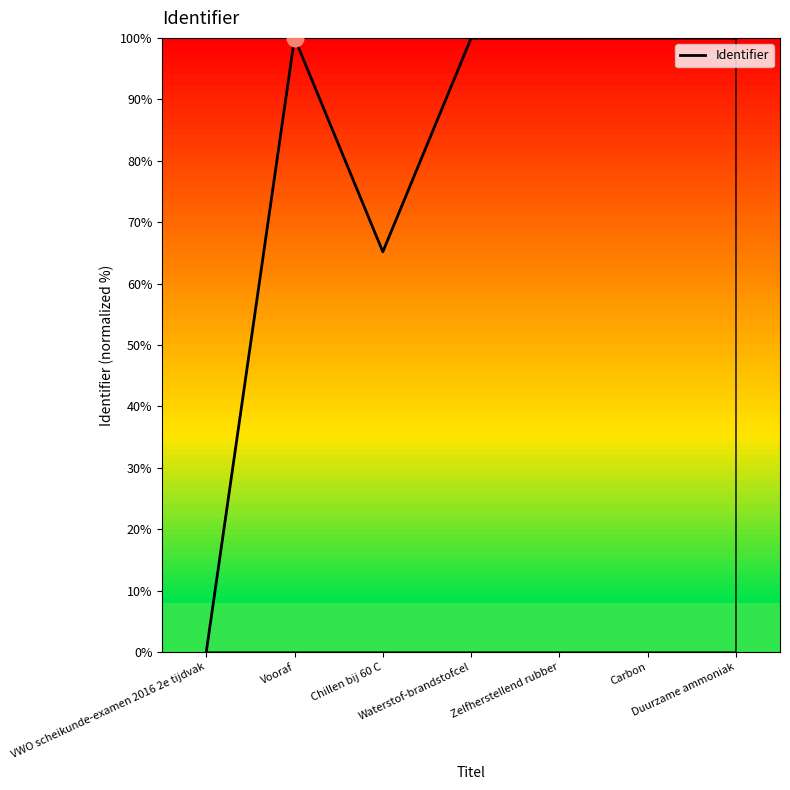

True or false: the data has more than 0 interior local peaks.

True